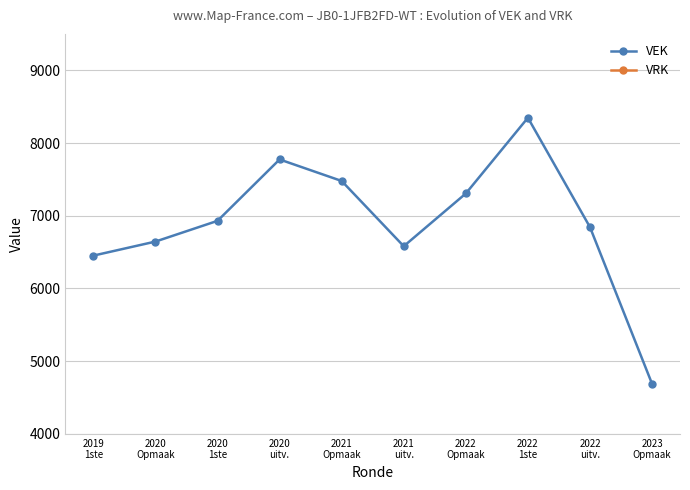

The value of VEK at 2020
uitv. is 7774. True or false?

True